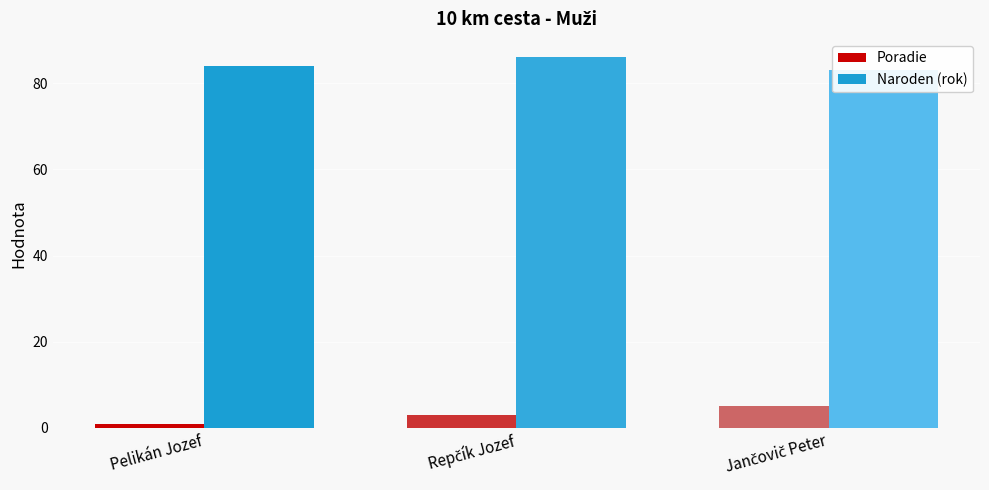

What is the maximum value shown in the chart?

86